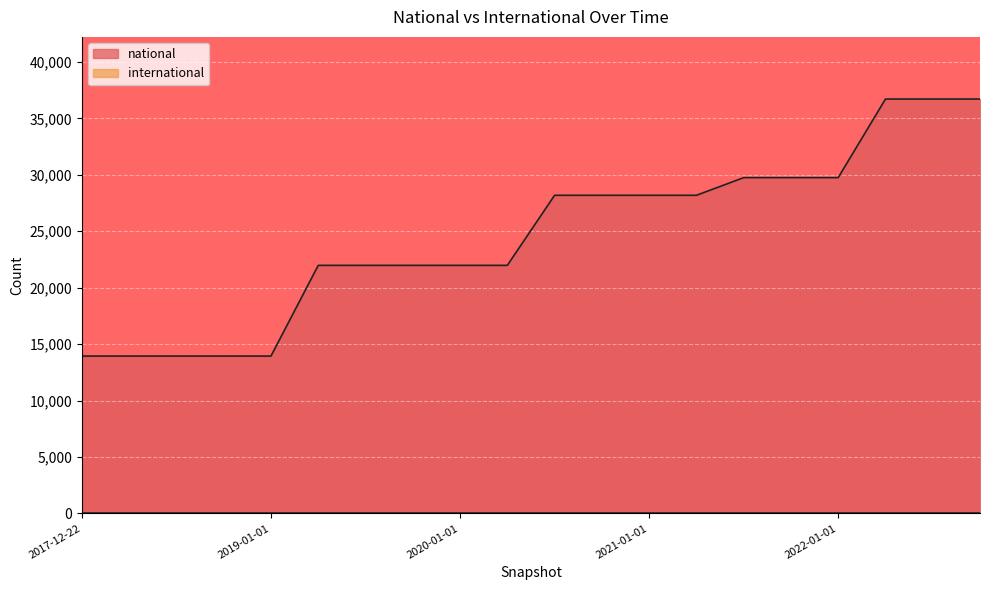

How many values are below 28190?

10